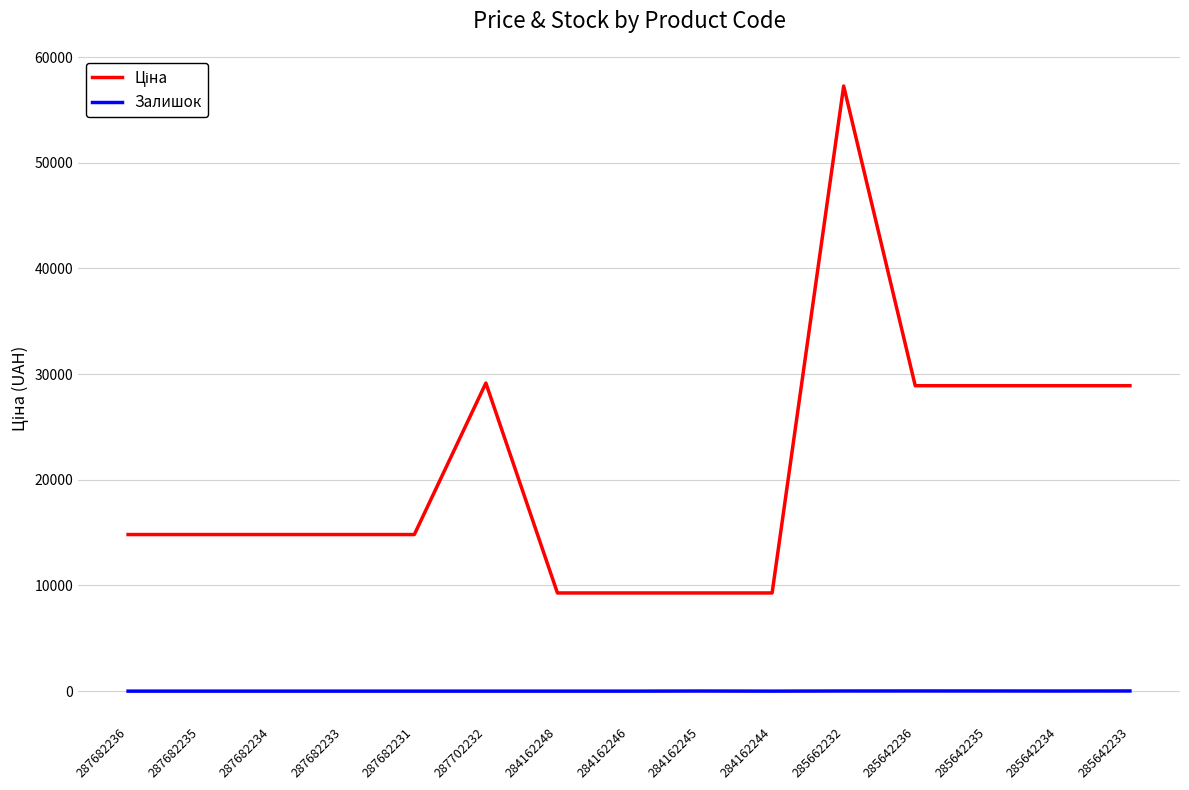

What is the difference between the highest and lowest values at 287682236?

14817.6